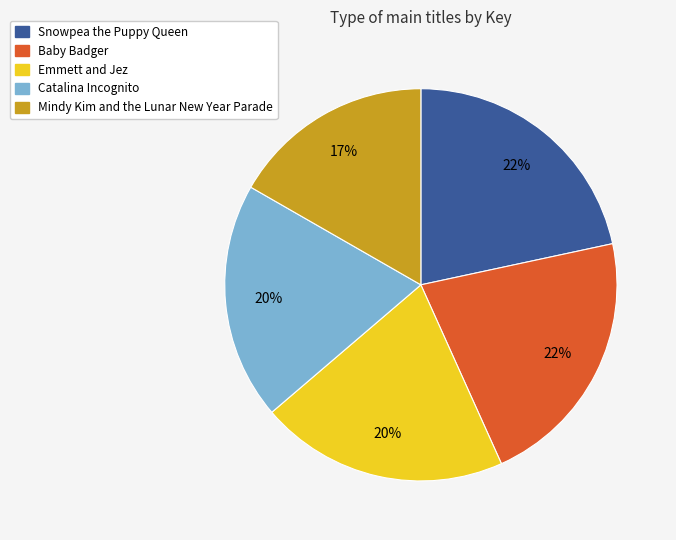

True or false: Catalina Incognito accounts for 34% of the total.

False